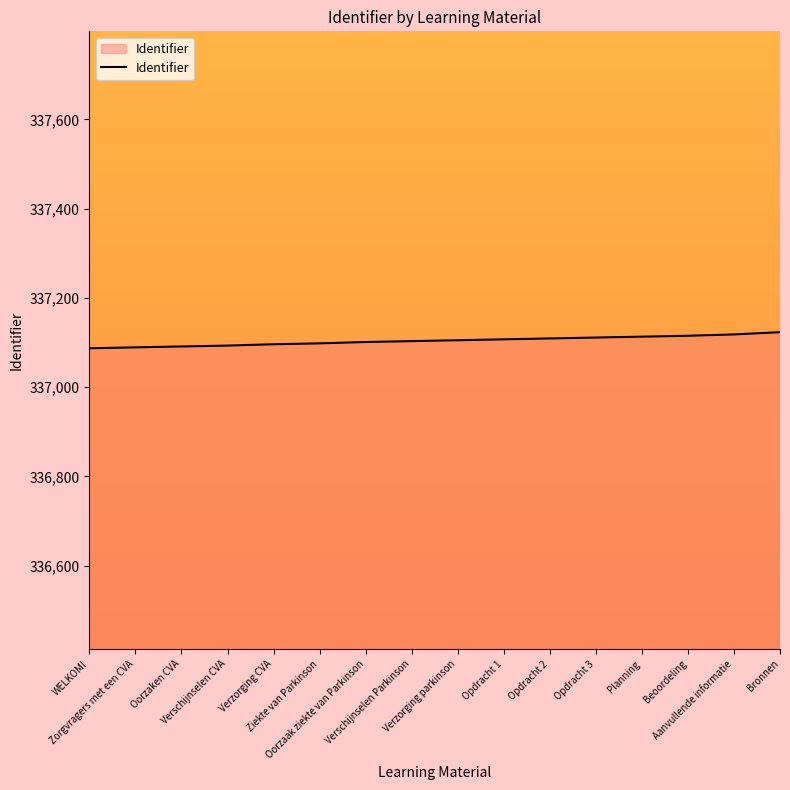

What is the difference between the maximum and minimum values?

36